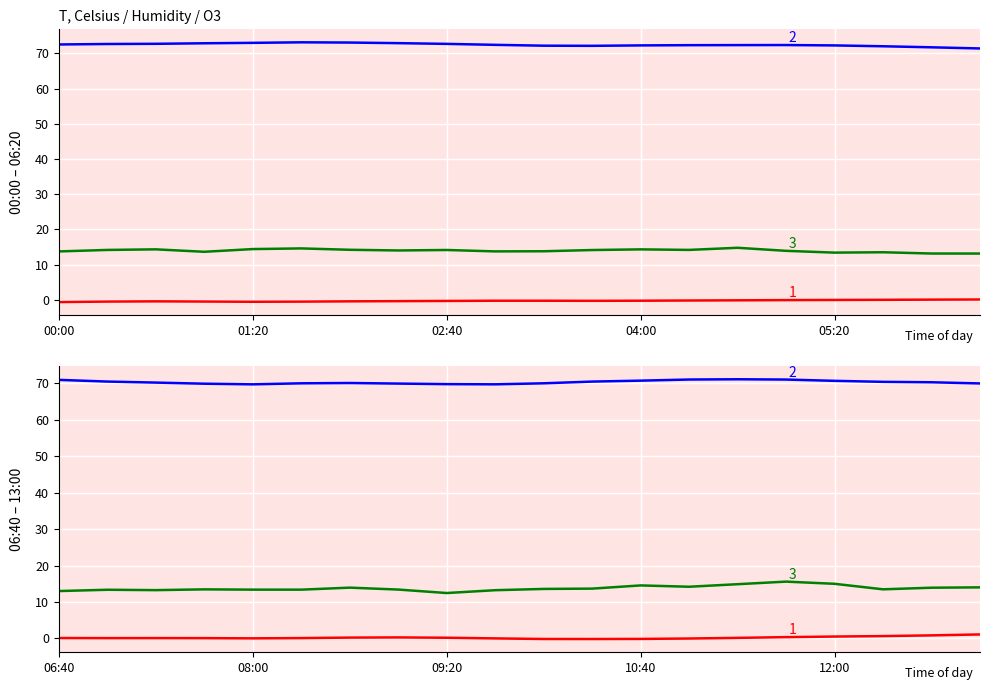

What is the total value across all series at 13?

85.3